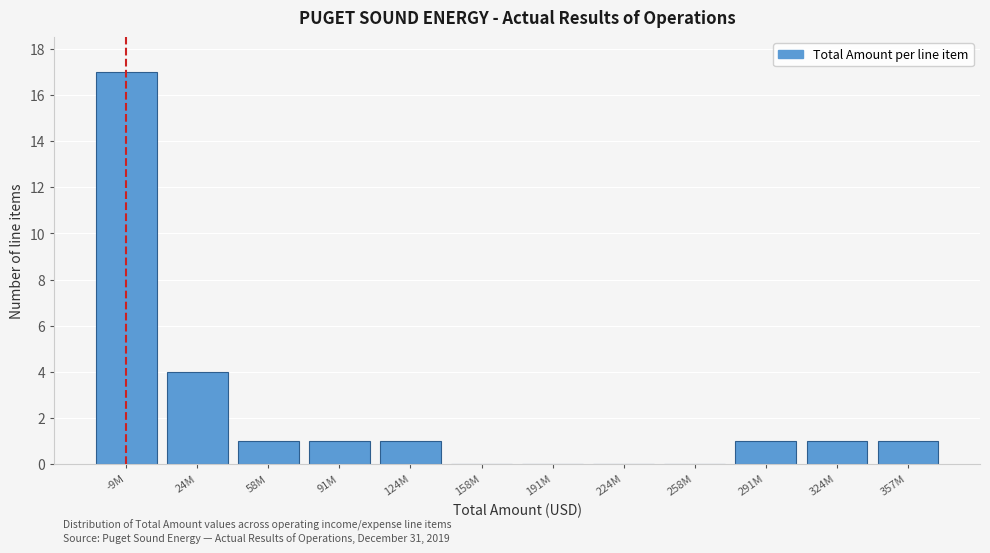

Reading right to left, transcribe all the data shown in this chart.

357M=1	324M=1	291M=1	258M=0	224M=0	191M=0	158M=0	124M=1	91M=1	58M=1	24M=4	-9M=17